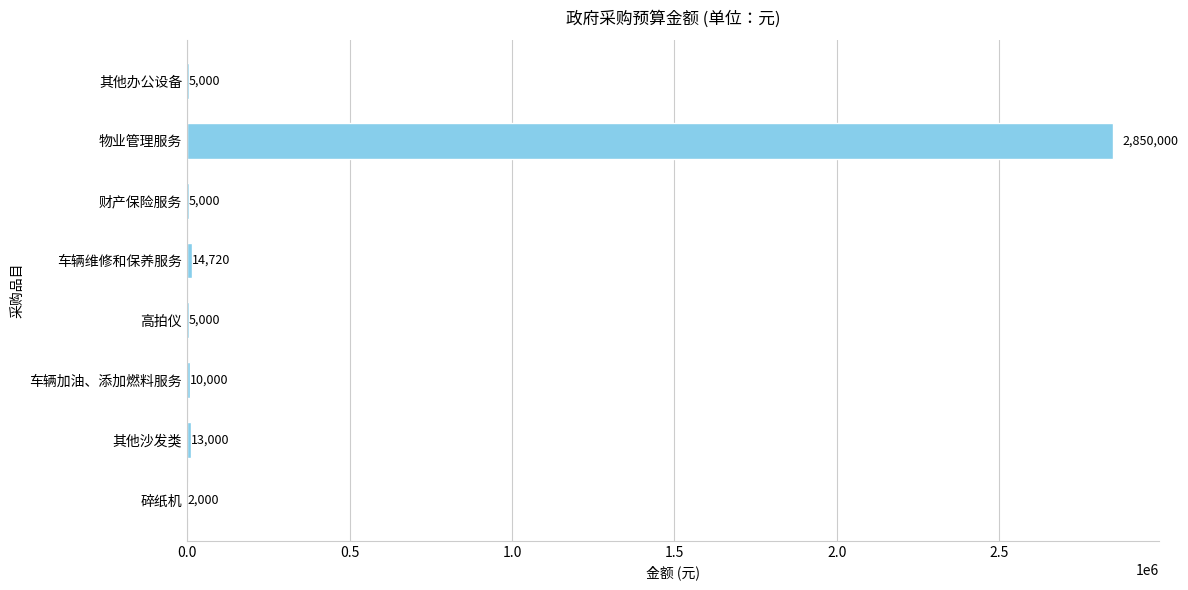

What is the sum of all values?

2904720